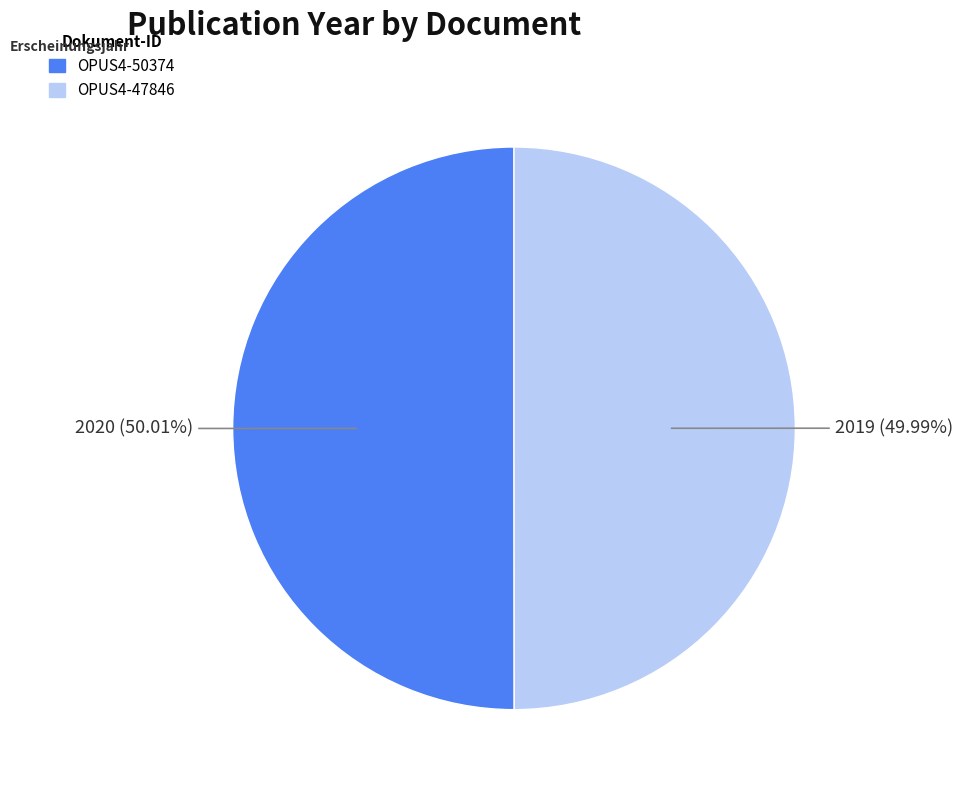

Does any single category account for the majority?

Yes